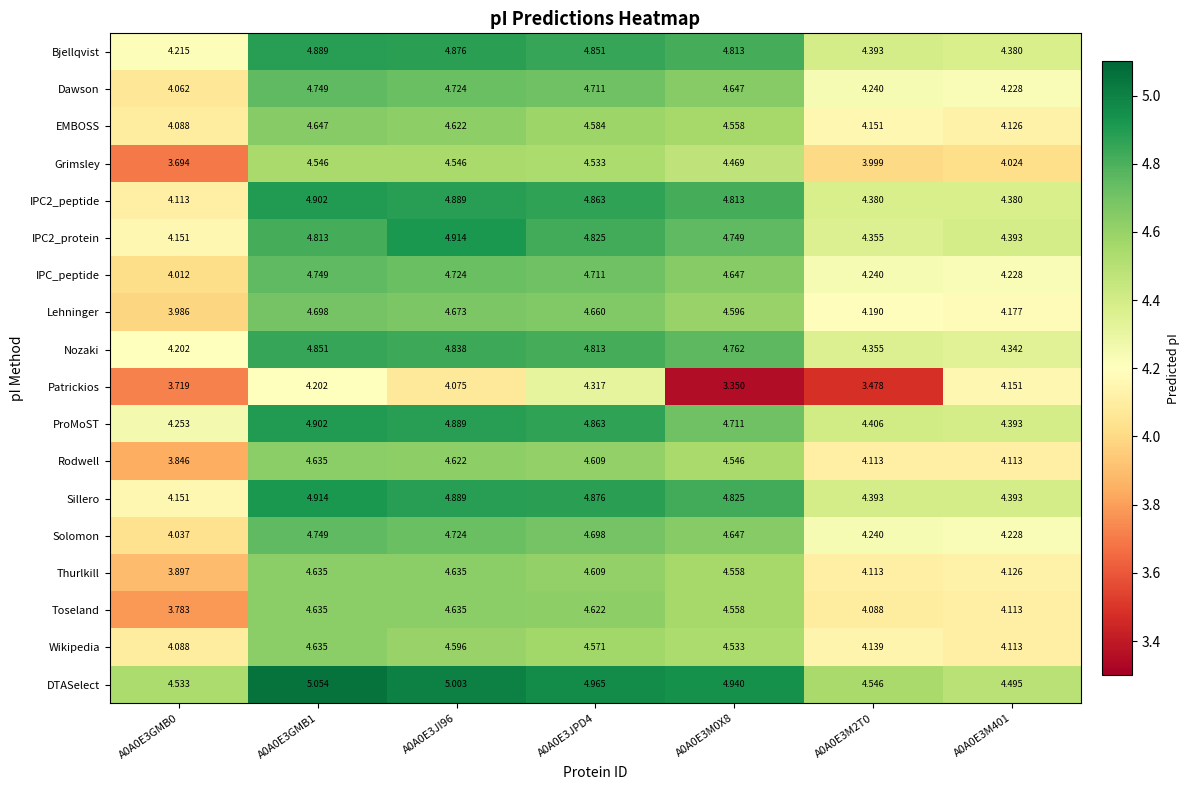

Which series has the largest total across all categories?

DTASelect